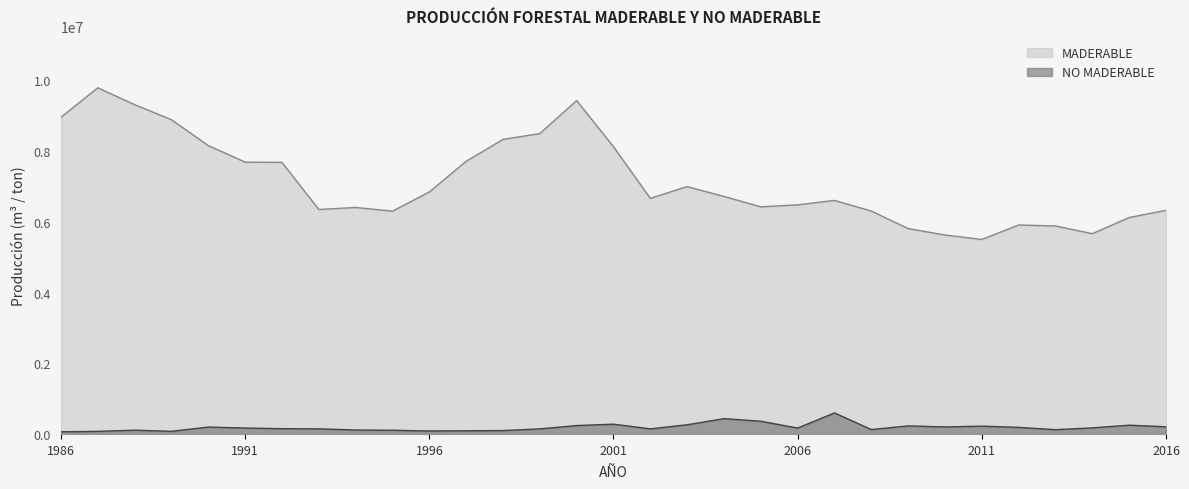

Between 2001 and 2008, which series saw the biggest shift?

MADERABLE